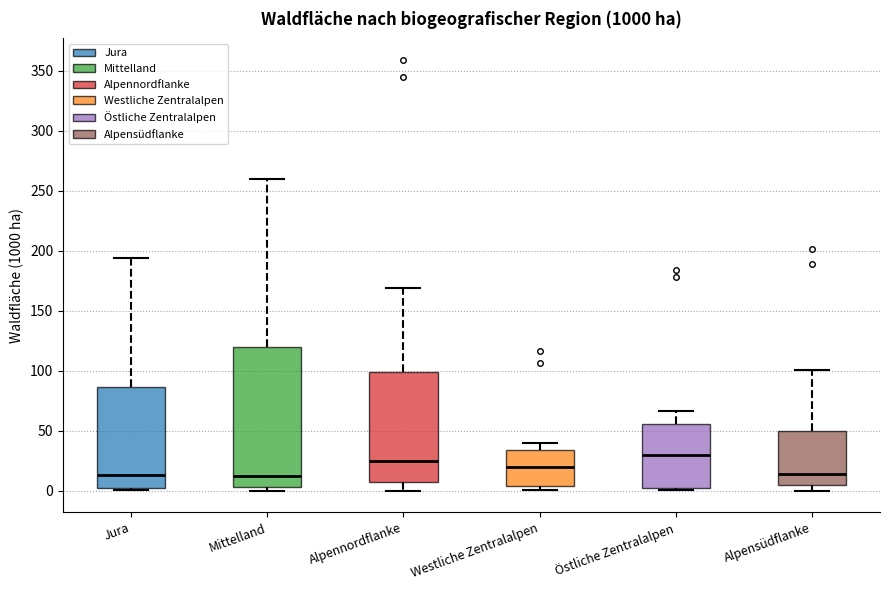

Reading left to right, transcribe this box plot: for each box, give where its median line is, the range the box spans, and where its two whiskers end, as read against the y-axis. The values are not printed on the chart, so give them approximately, as read against the axis.

Jura: median 15, box 5 to 85, whiskers 0 to 195
Mittelland: median 15, box 5 to 120, whiskers 0 to 260
Alpennordflanke: median 25, box 5 to 100, whiskers 0 to 170
Westliche Zentralalpen: median 20, box 5 to 35, whiskers 0 to 40
Östliche Zentralalpen: median 30, box 5 to 55, whiskers 0 to 65
Alpensüdflanke: median 15, box 5 to 50, whiskers 0 to 100